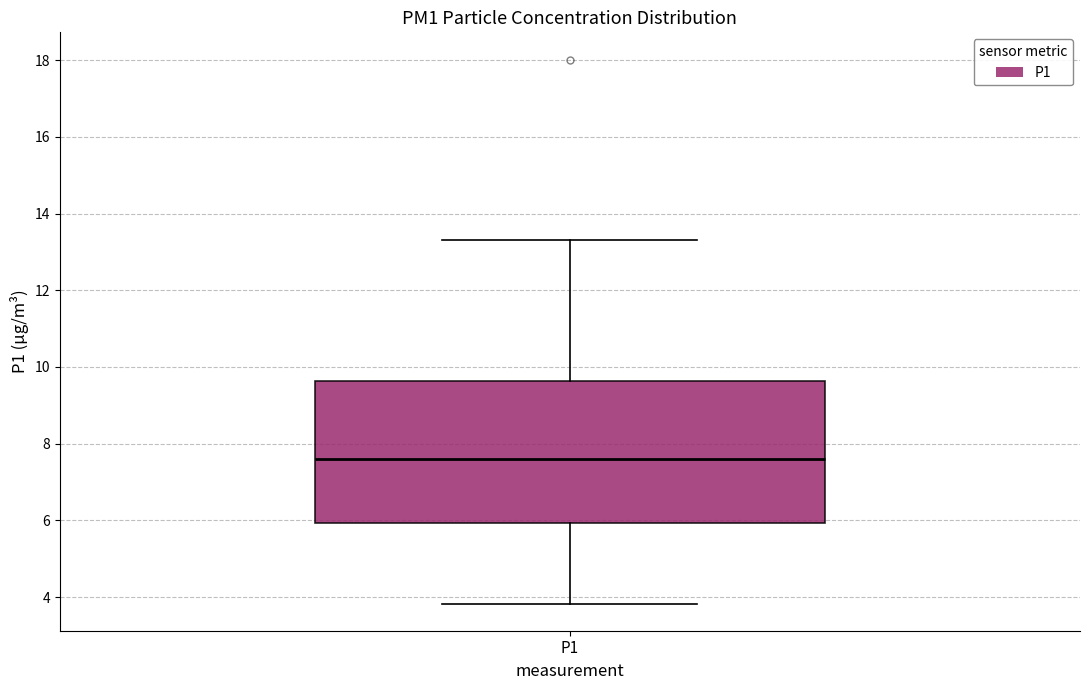

Read this box plot against the y-axis: the position of the median line, the range covered by the box, and the ends of both whiskers. The values are not printed on the chart, so give them approximately, as read against the axis.

median 7.6, box 6.0 to 9.6, whiskers 3.8 to 13.4